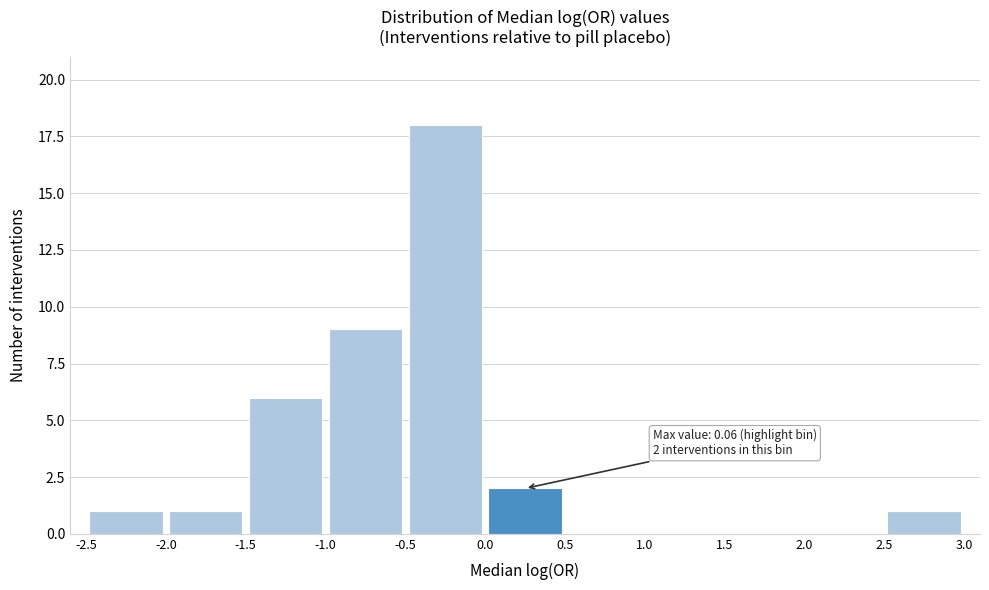

Which range on the x-axis has the tallest bar?

-0.5 to 0.0